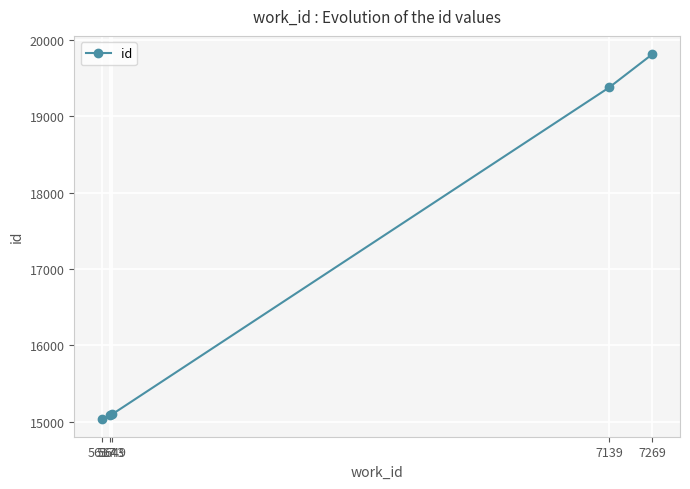

True or false: the data shows 10403 at 5617.

False